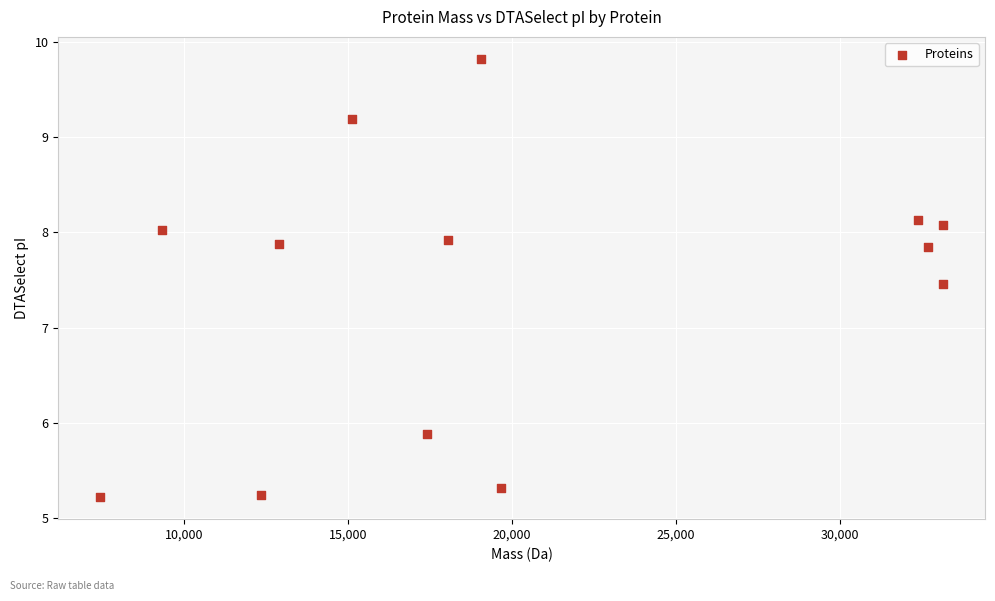

What Y value in the scatter plot is closest to 7?

7.5